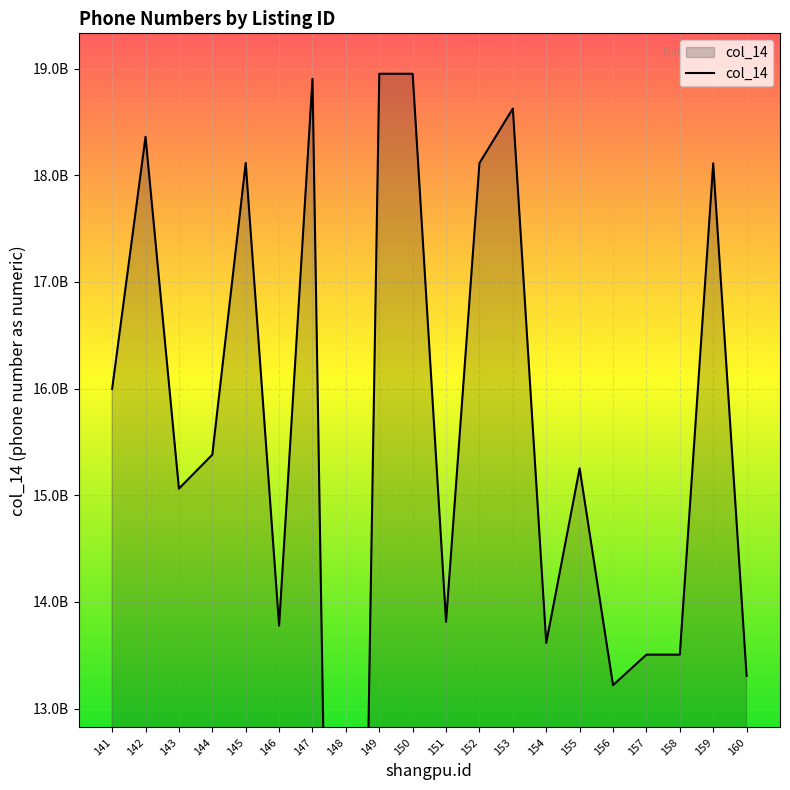

Reading left to right, list all the values displayed in this chart.

15996939273	18361221994	15062177996	15380169669	18115715639	13776841317	18905202790	0	18952166556	18952189495	13813480963	18114839739	18626024836	13615138175	15252007188	13218808440	13505211141	13505211141	18112022099	13305218939